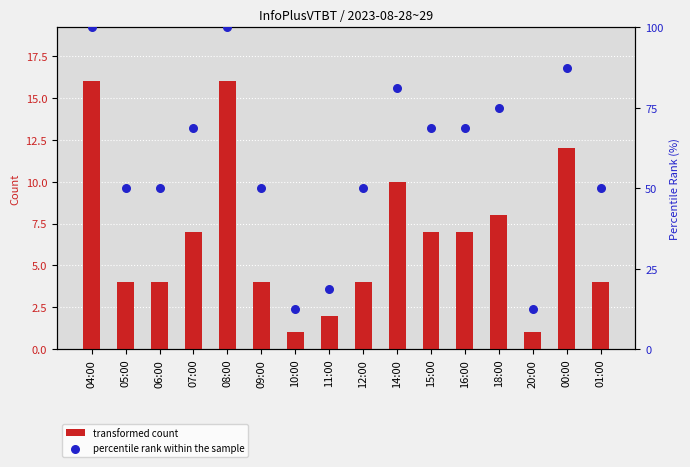

At which category is the sum across all series the highest?

04:00